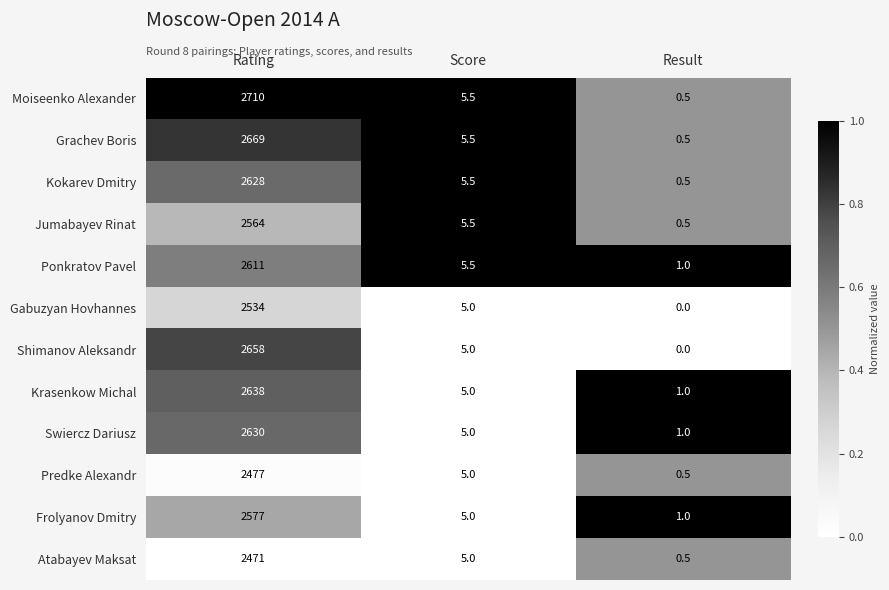

Count the number of categories in the chart.

3